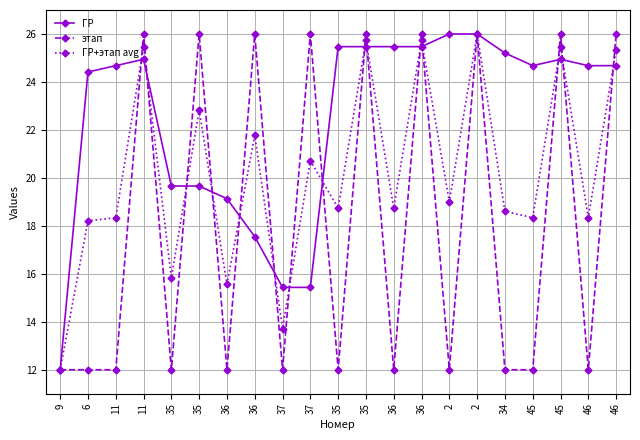

Count the number of data series in this chart.

3